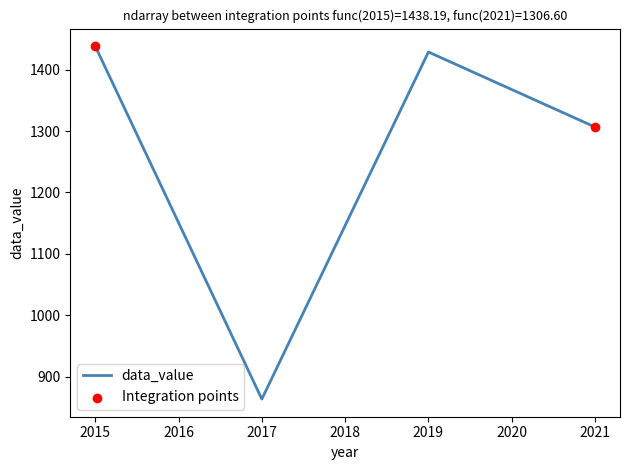

What is the change in value from 2017 to 2021?

+443.0